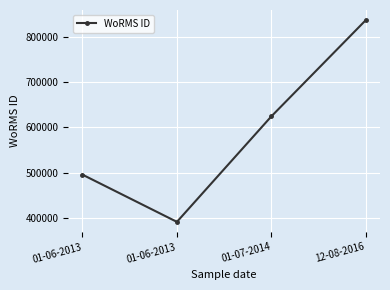

What is the ratio of the value at 12-08-2016 to the value at 01-06-2013?

2.1